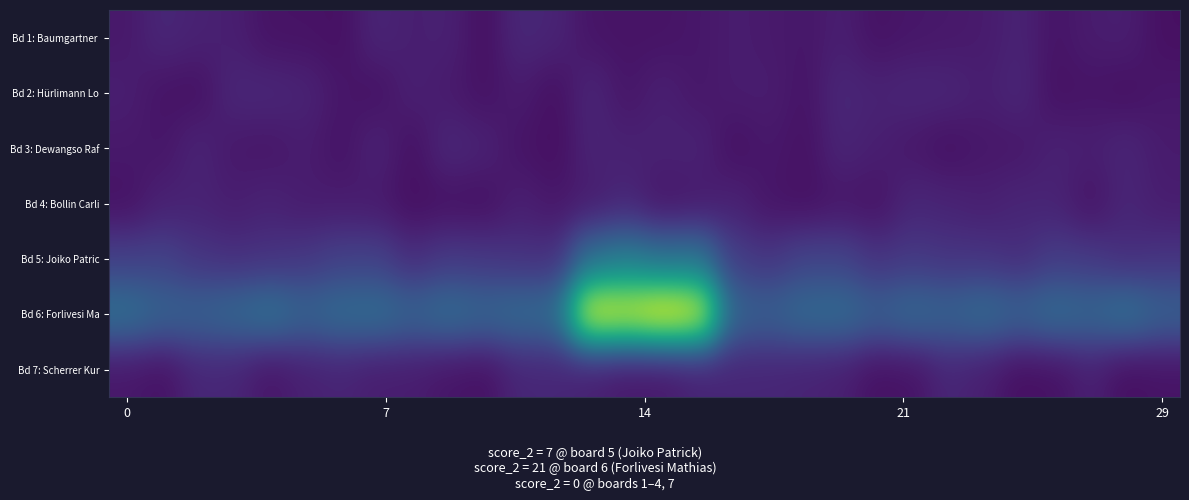

At which category is the sum across all series the highest?

13